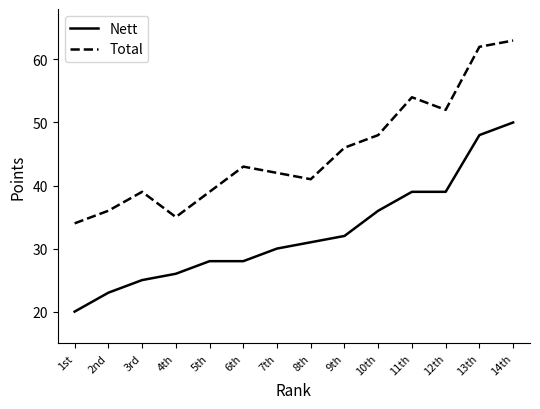

What is the difference between the Total values at 1st and 5th?

5